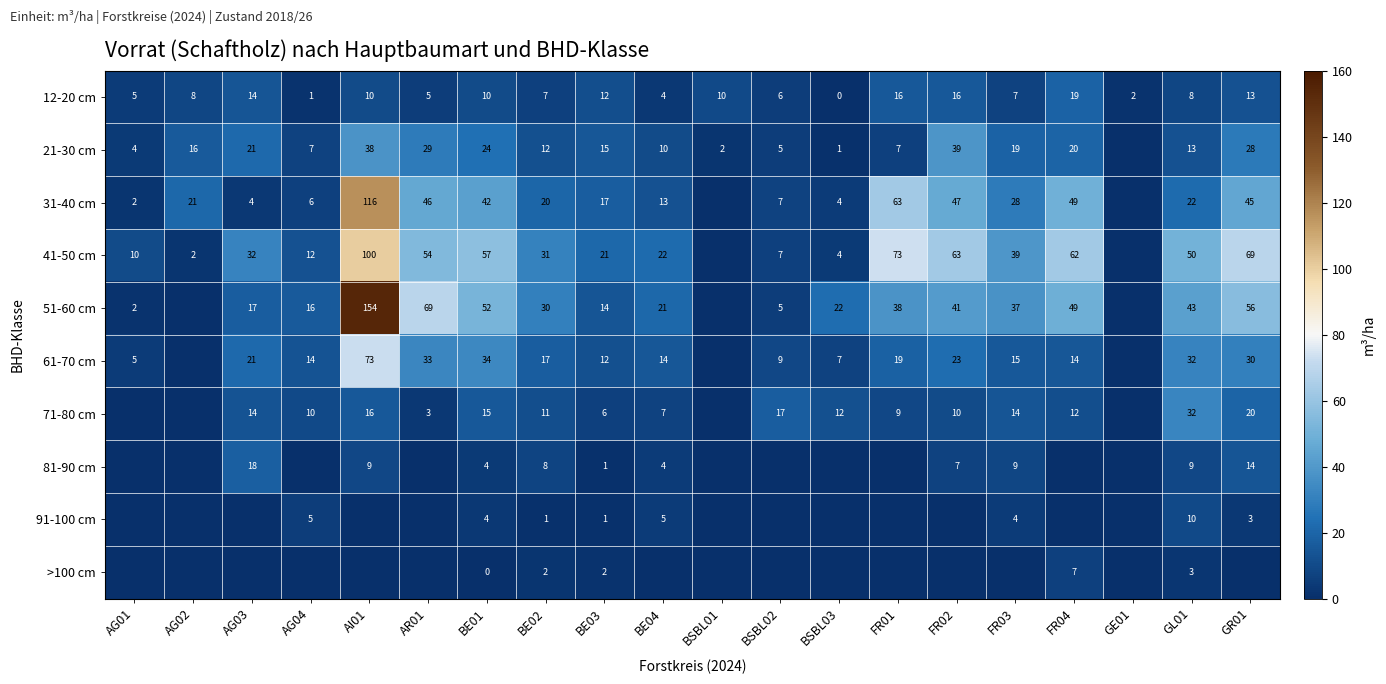

The 12-20 cm series shows 10 at AI01. True or false?

True